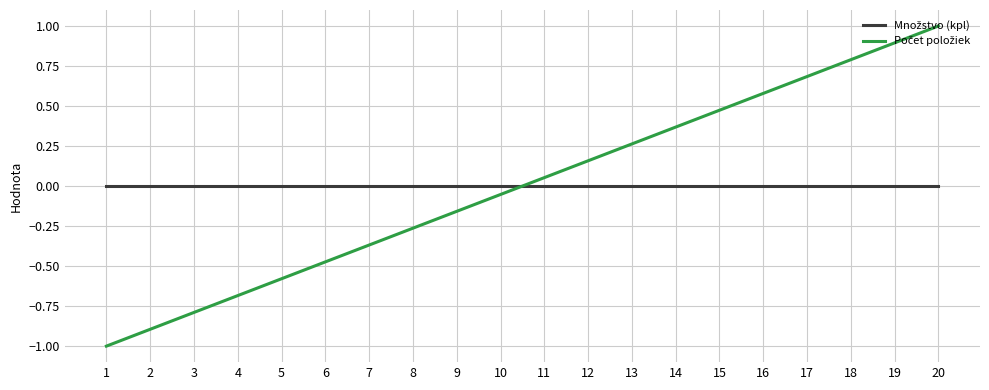

At which category is the sum across all series the highest?

20